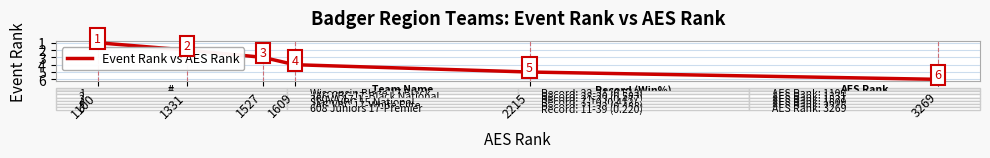

Rank the categories by value from lowest to highest.

1100, 1331, 1527, 1609, 2215, 3269